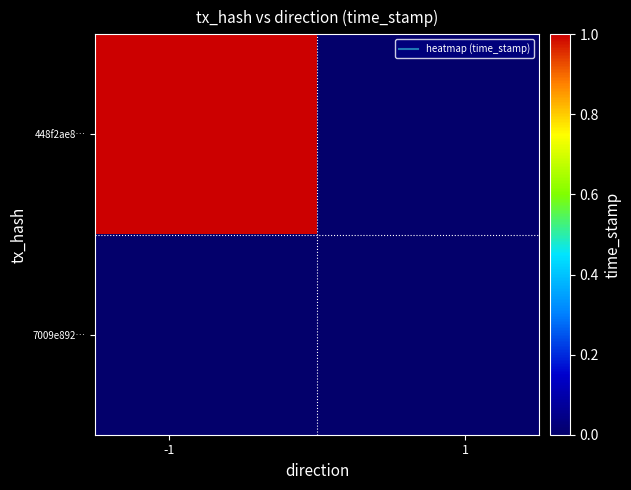

How many distinct data groups are displayed?

2